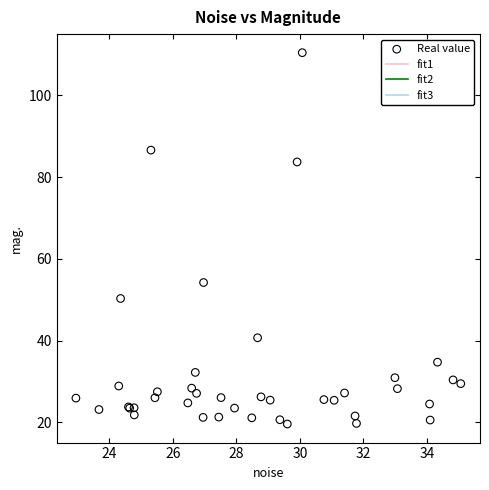

What Y value in the scatter plot is closest to 65?

54.2